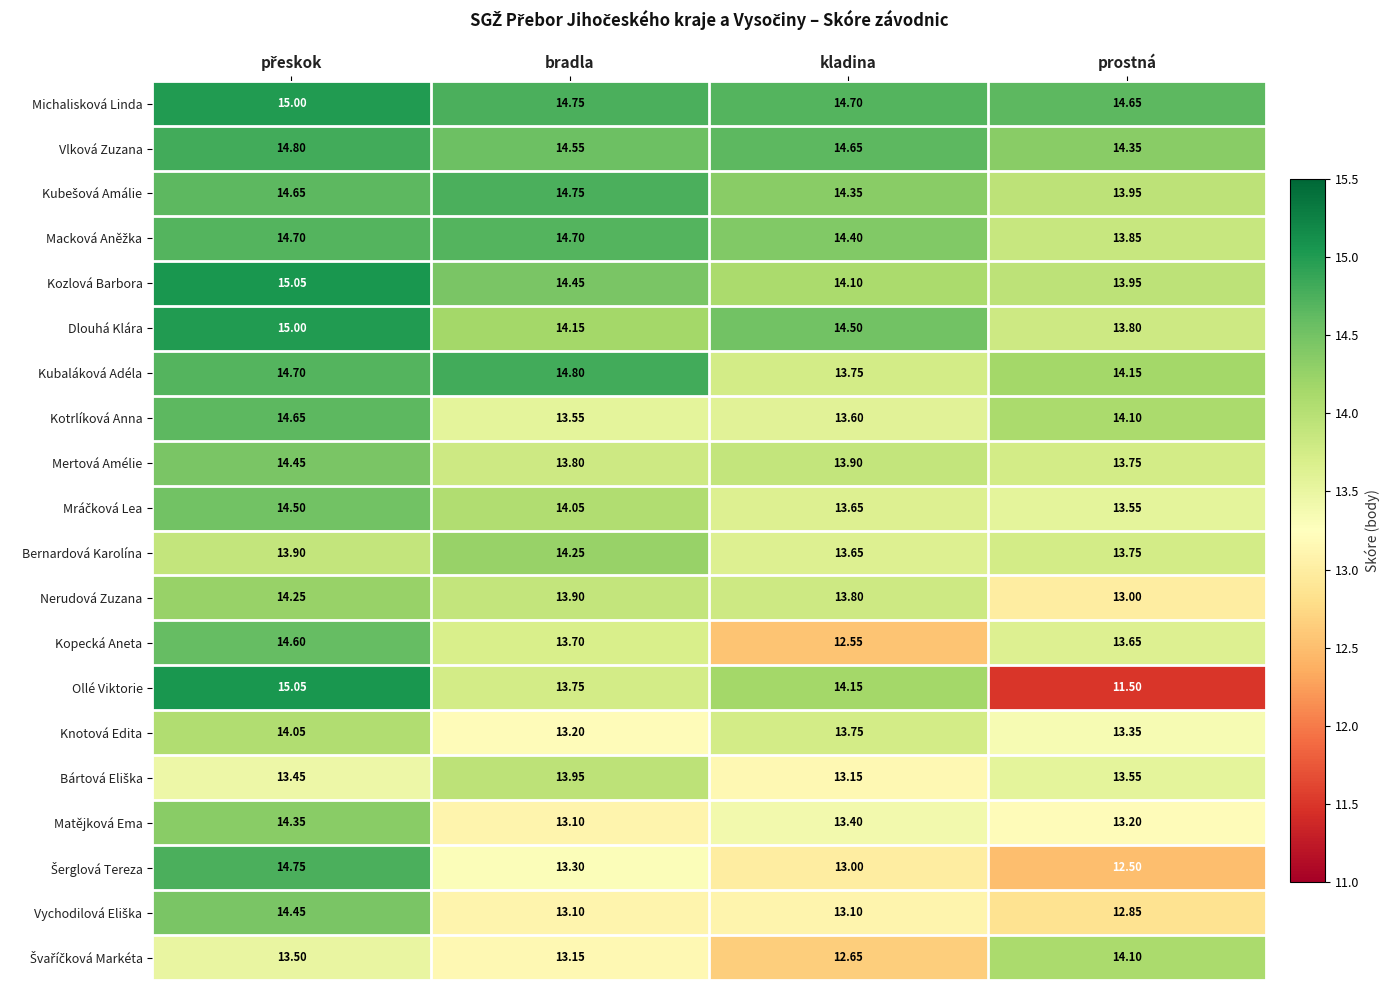

At which label is Kubaláková Adéla closest to 14?

prostná